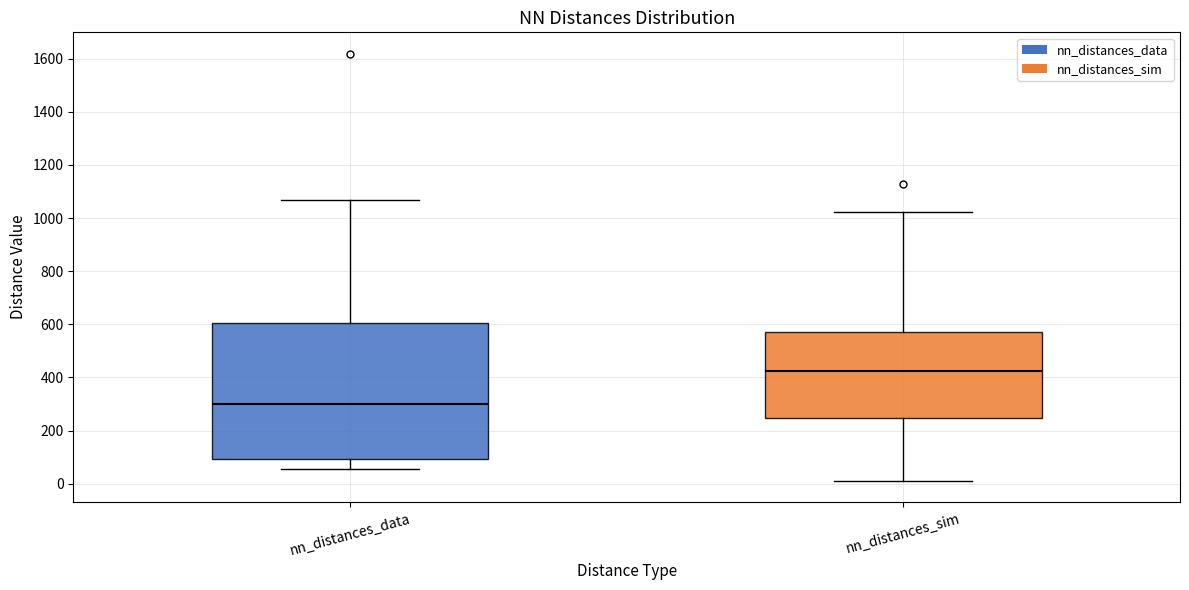

Which box is the tallest, from its lower edge to its upper edge?

nn_distances_data